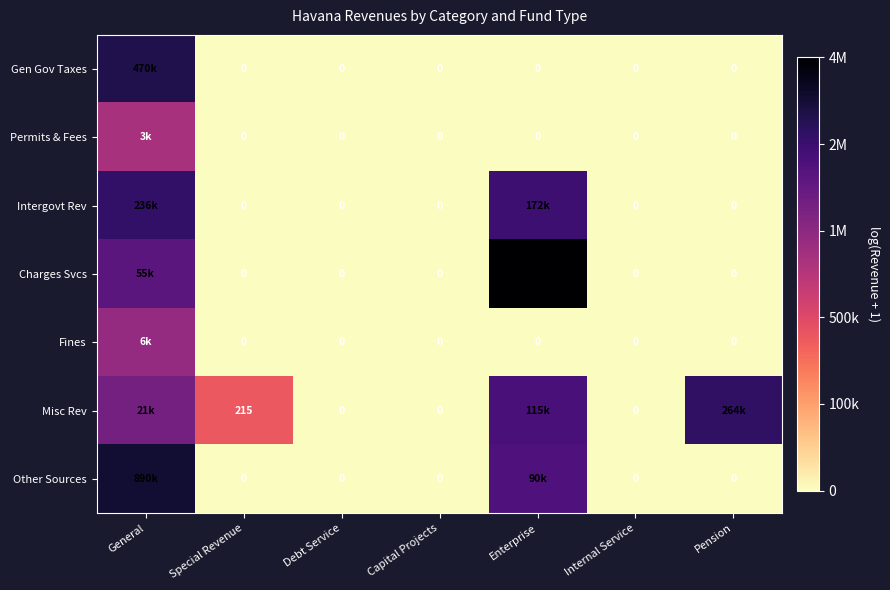

Rank the series by their maximum value, from highest to lowest.

Charges Svcs, Other Sources, Gen Gov Taxes, Misc Rev, Intergovt Rev, Fines, Permits & Fees